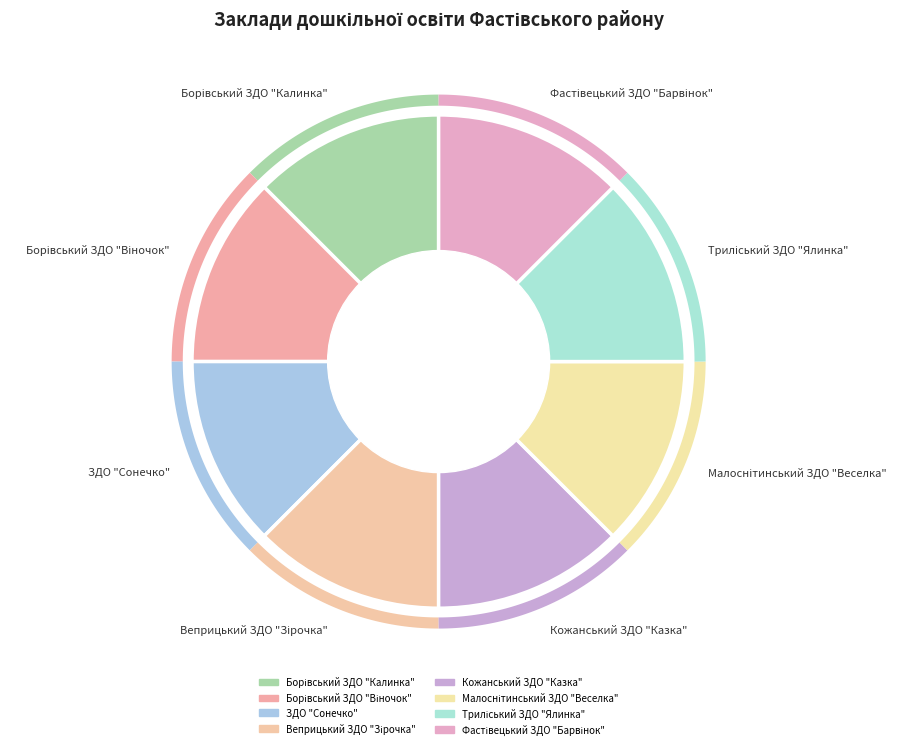

To the nearest percent, what percentage of the pie is Триліський ЗДО "Ялинка"?

12%